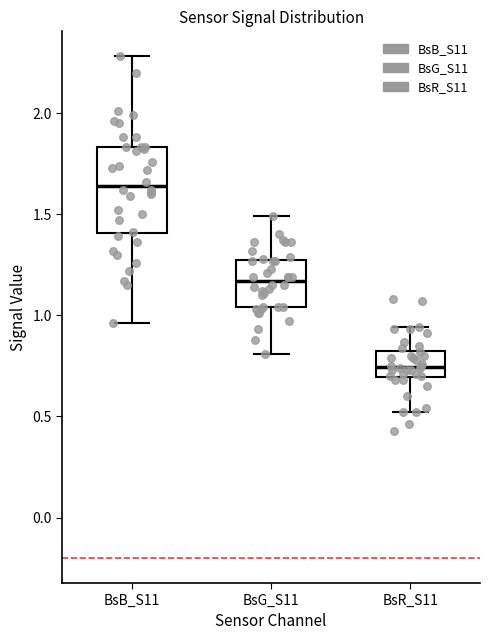

Which box's median line is the highest?

BsB_S11